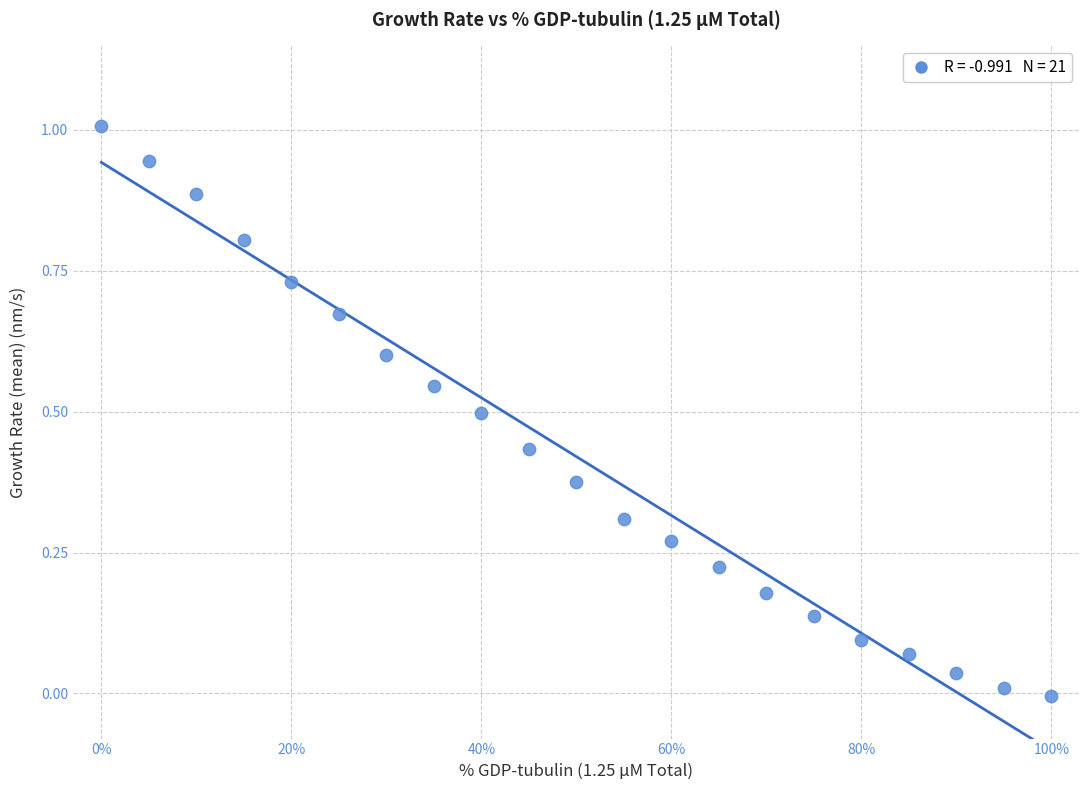

What is the range of Y values (max minus min)?

1.0